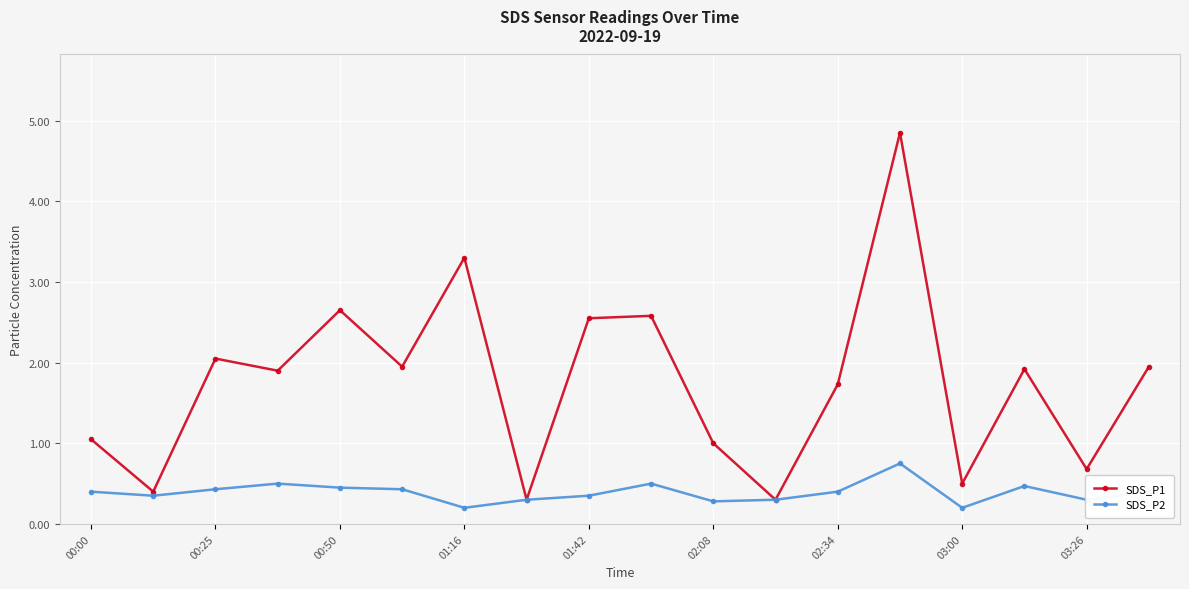

Which series has the largest range (max minus min)?

SDS_P1